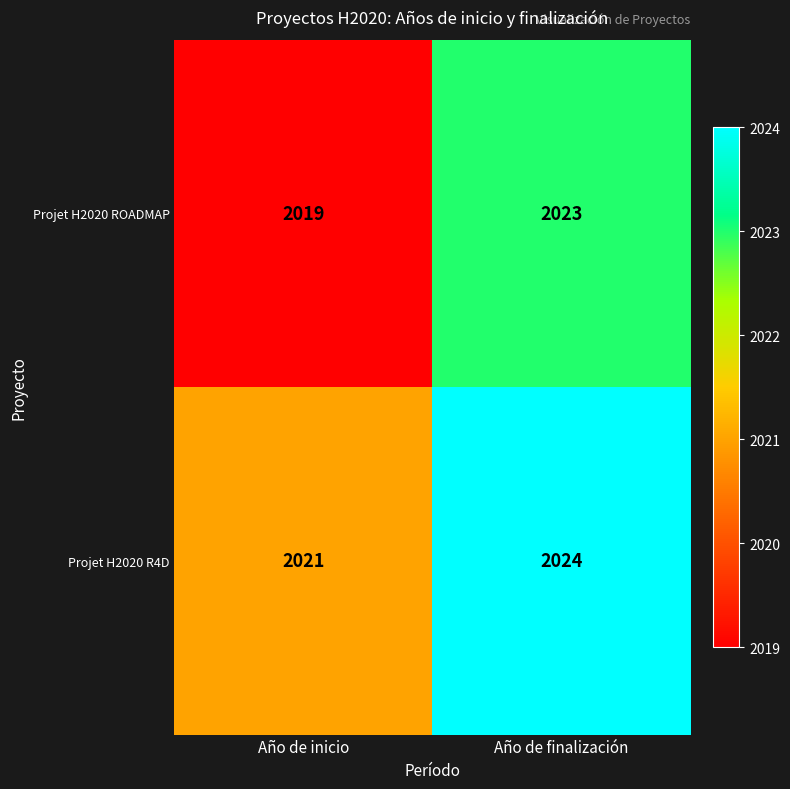

True or false: Projet H2020 R4D has a value of 2024 at Año de finalización.

True